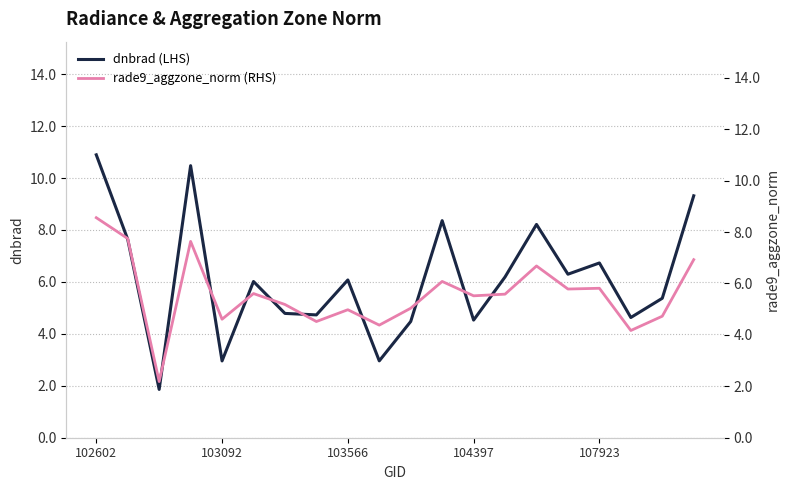

Which label corresponds to the largest value in the chart?

102602